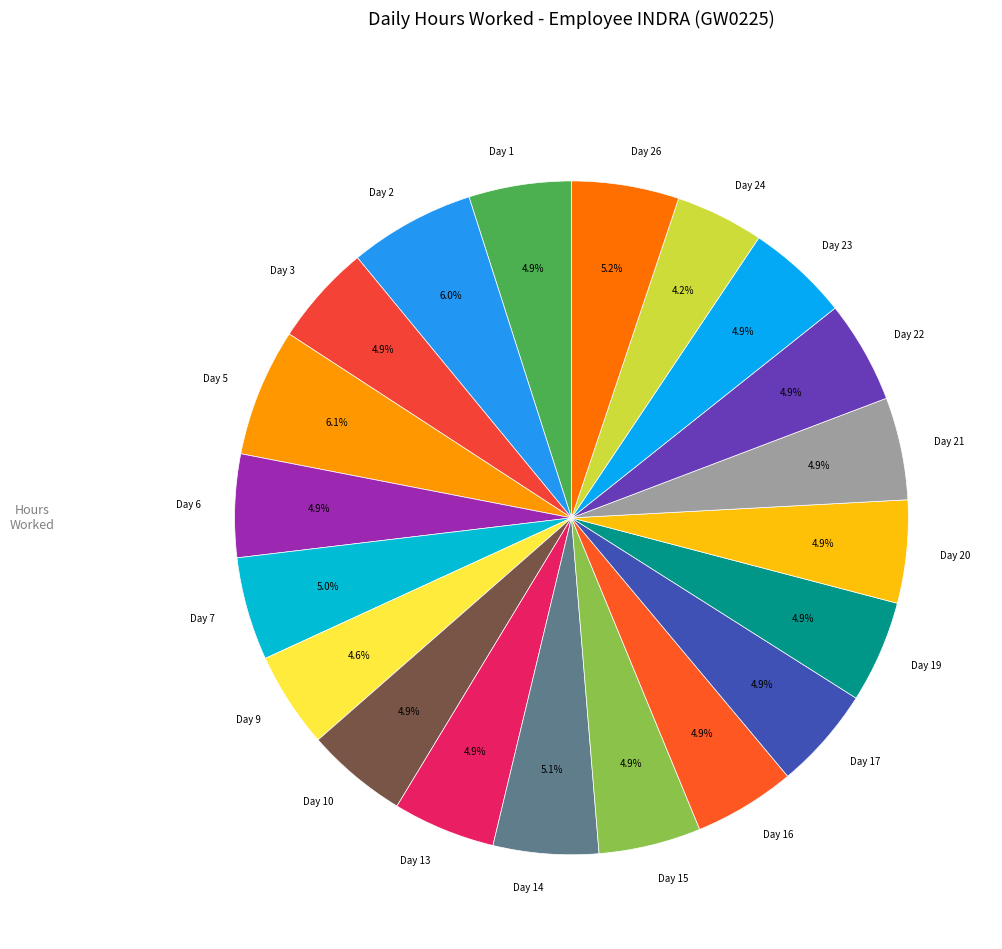

How many segments does this pie chart have?

20